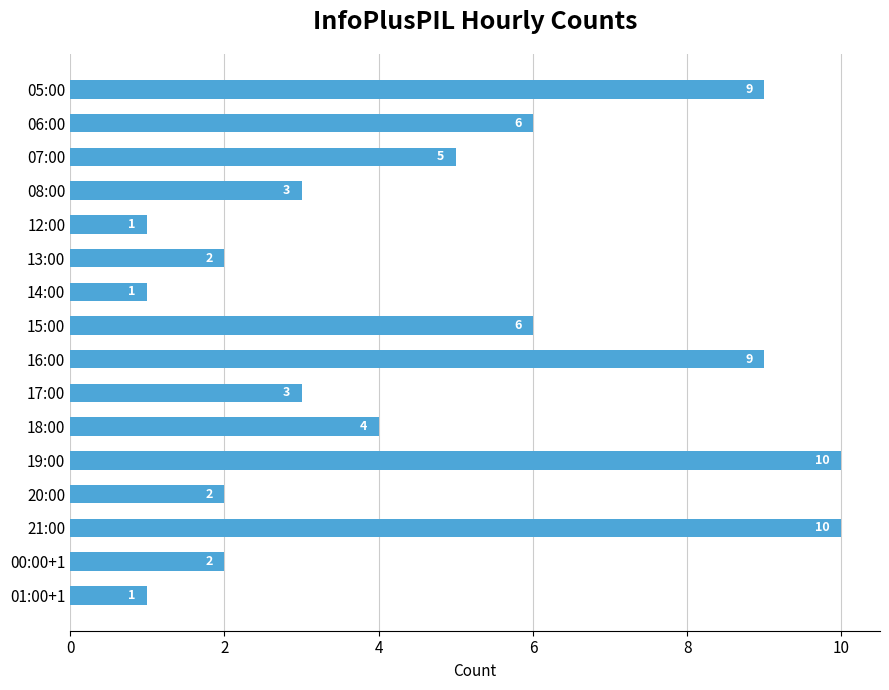

The chart shows a value of 1 at 01:00+1. True or false?

True